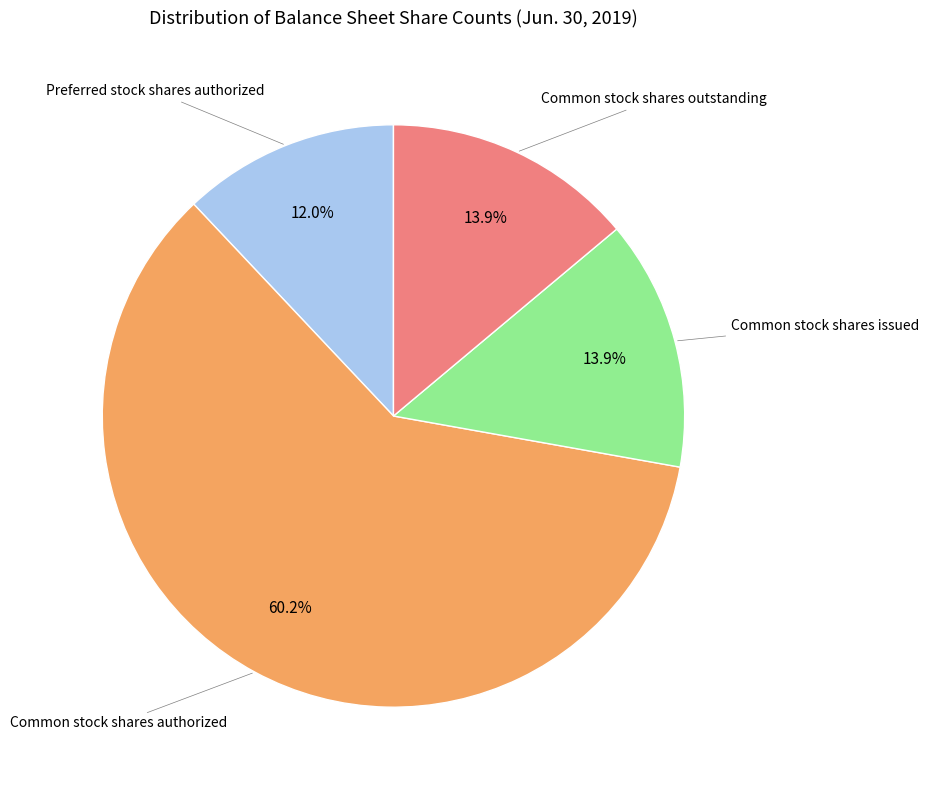

Count the number of slices in the pie.

4